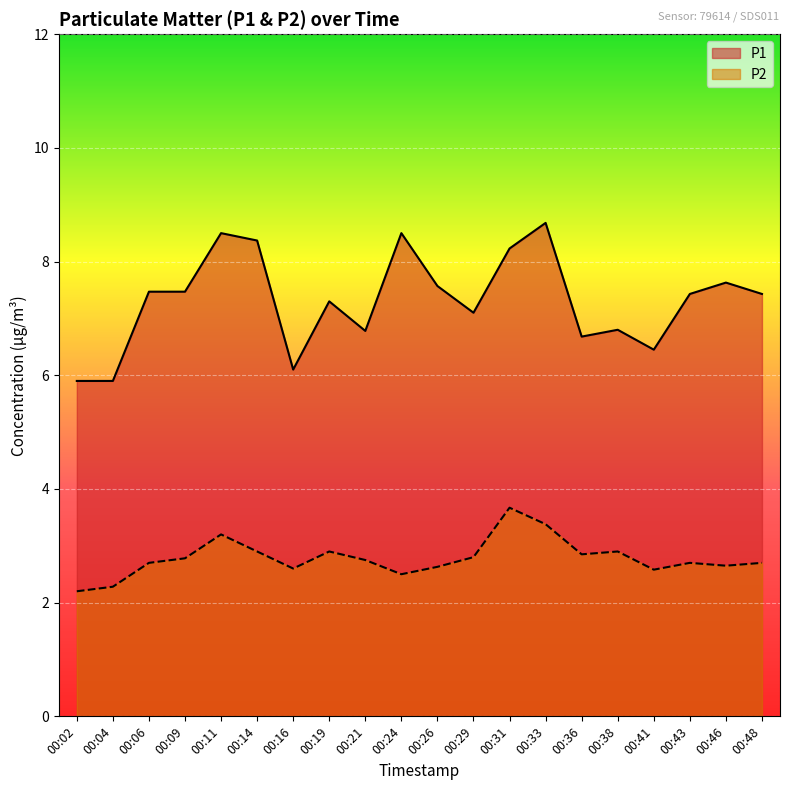

The value of P1 at 00:04 is 3.9. True or false?

False